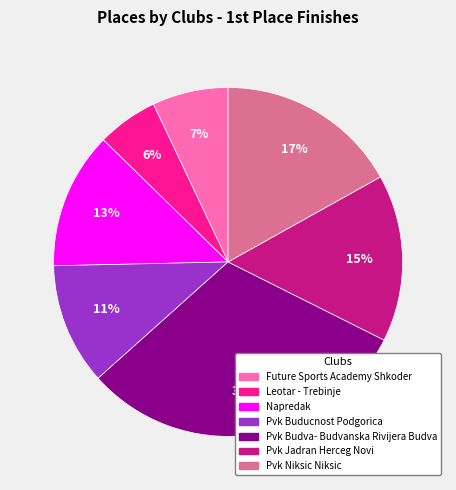

To the nearest percent, what is the average slice percentage?

14%